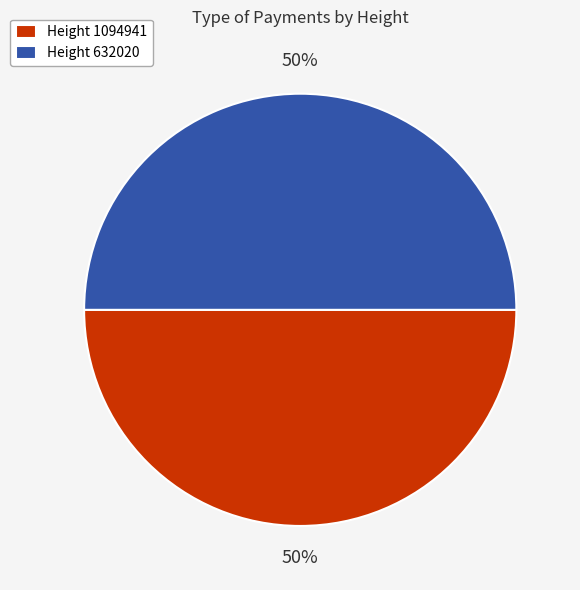

The Height 632020 slice represents 50% of the pie. True or false?

True